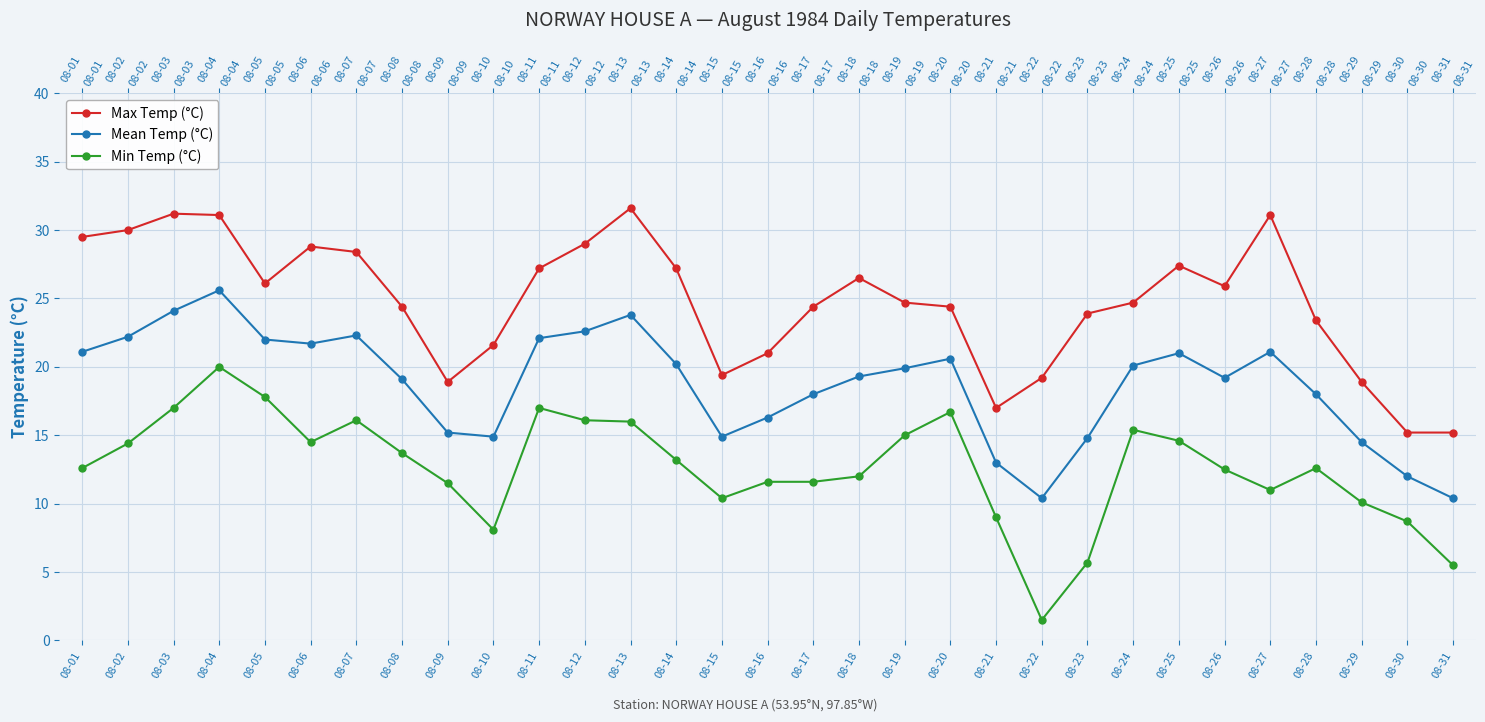

At 08-04, list the series in order from smallest to largest.

Min Temp (°C), Mean Temp (°C), Max Temp (°C)